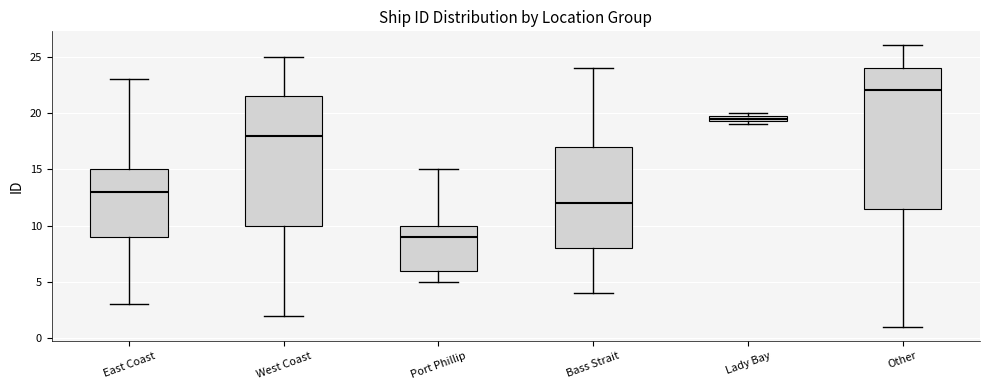

Which box is the tallest, from its lower edge to its upper edge?

Other